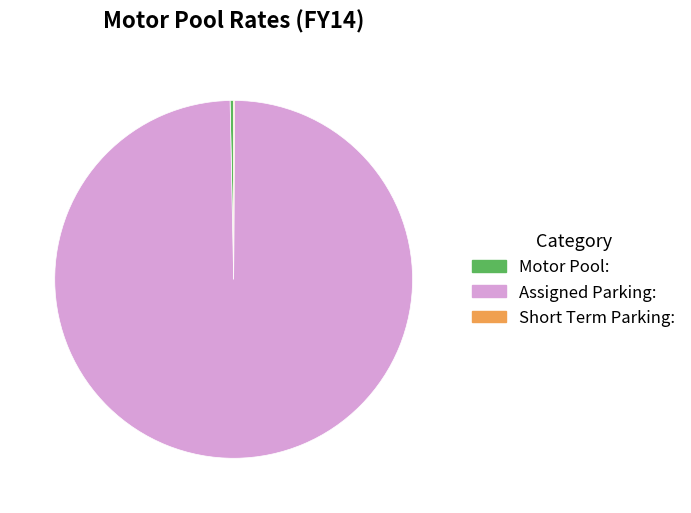

Which category has the biggest portion of the pie?

Assigned Parking: